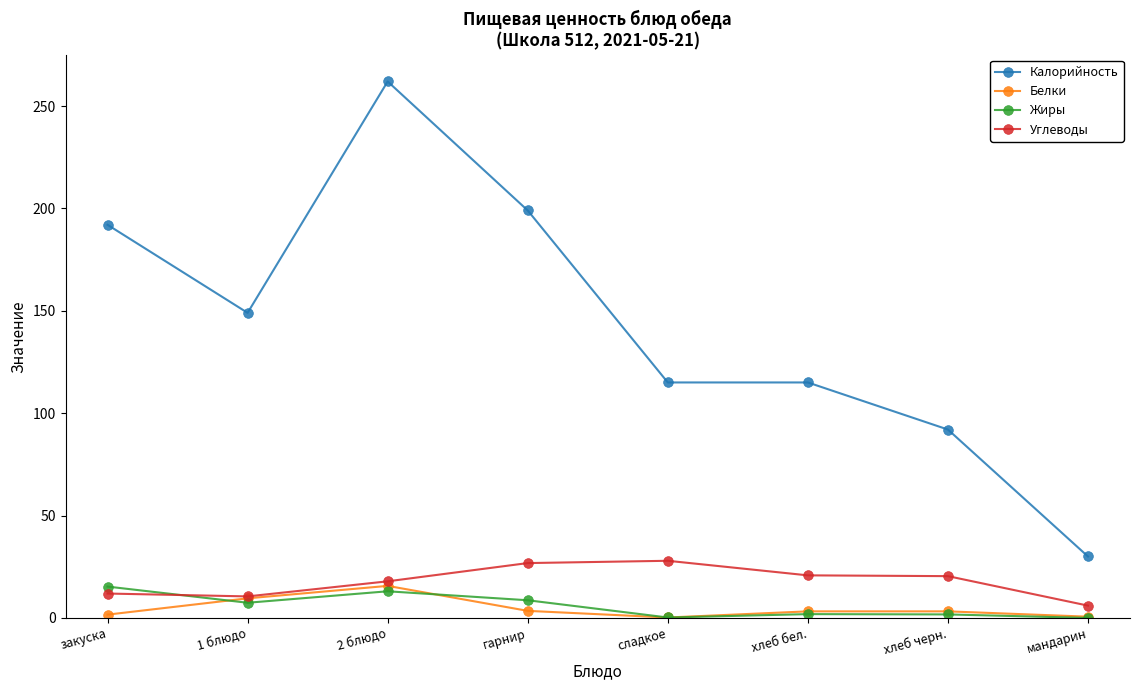

At which category does Калорийность reach its first local valley?

1 блюдо